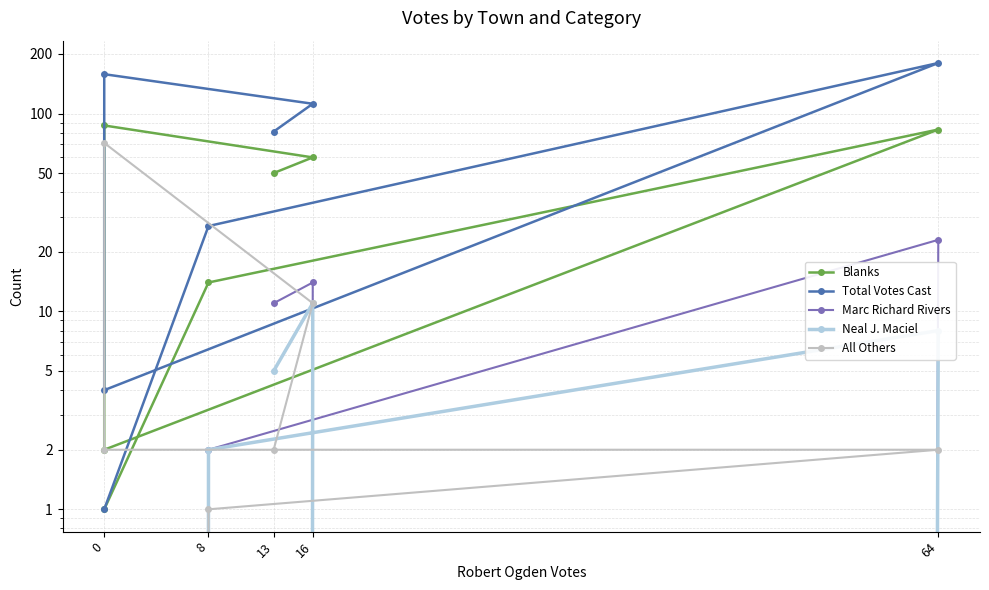

True or false: Total Votes Cast and Blanks intersect in this chart.

False